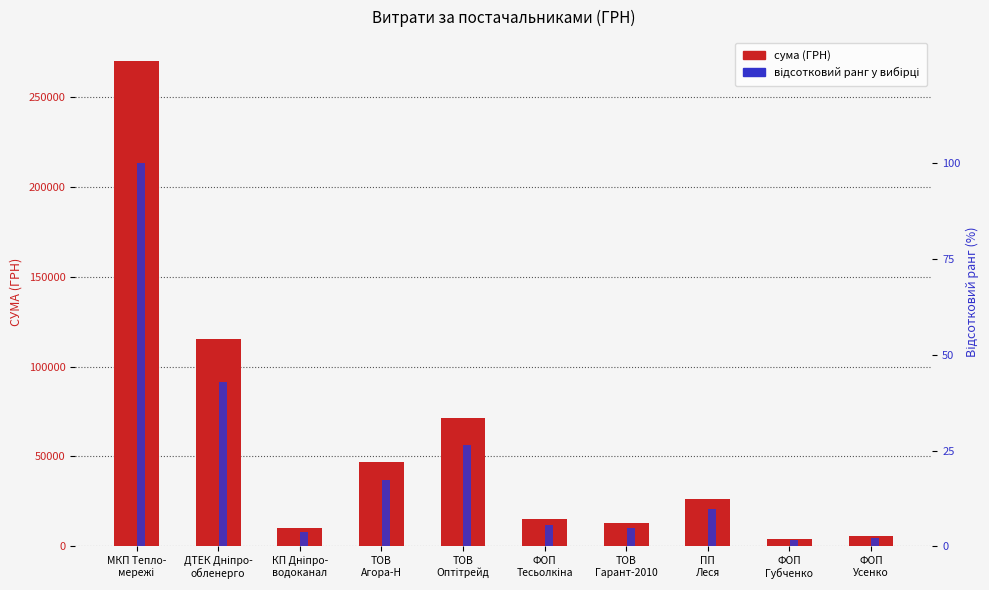

Which series has the largest total across all categories?

СУМА (ГРН)